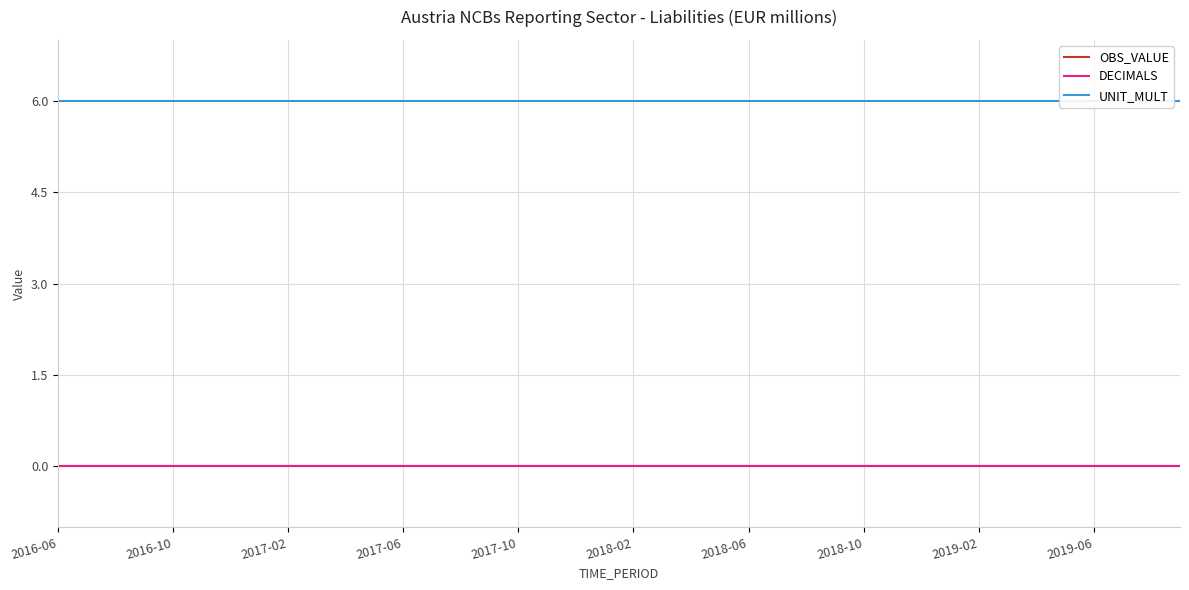

Which series has the largest total across all categories?

UNIT_MULT